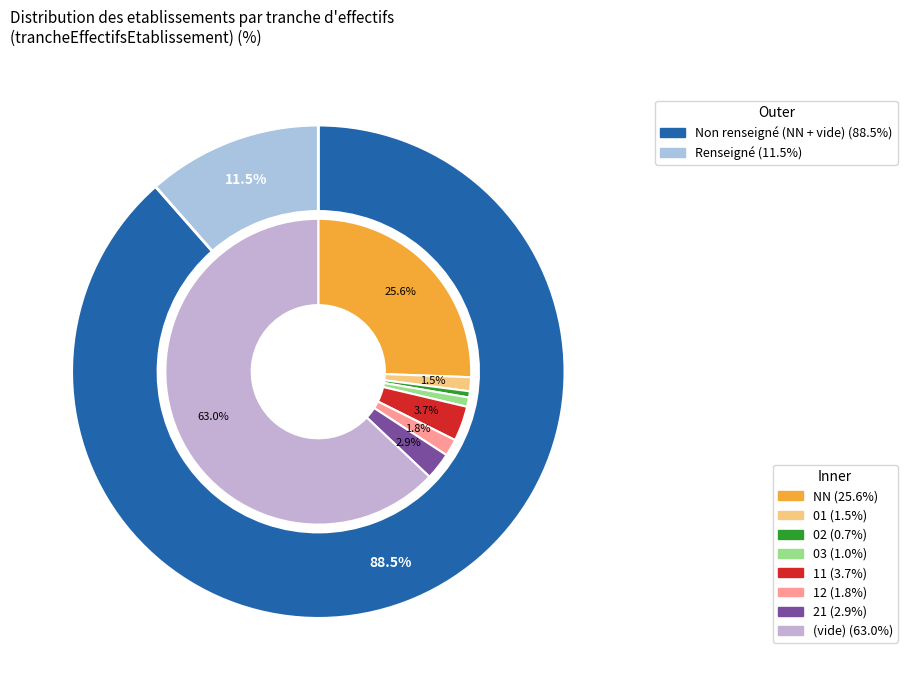

To the nearest percent, what percentage of the pie is 01?

1%